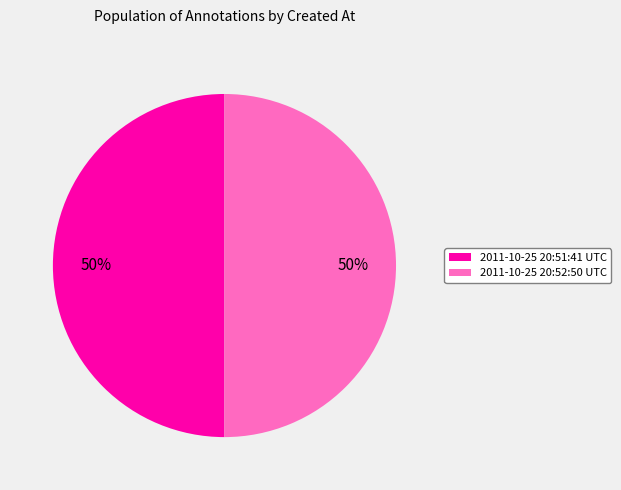

To the nearest percent, what percentage of the pie is 2011-10-25 20:51:41 UTC?

50%